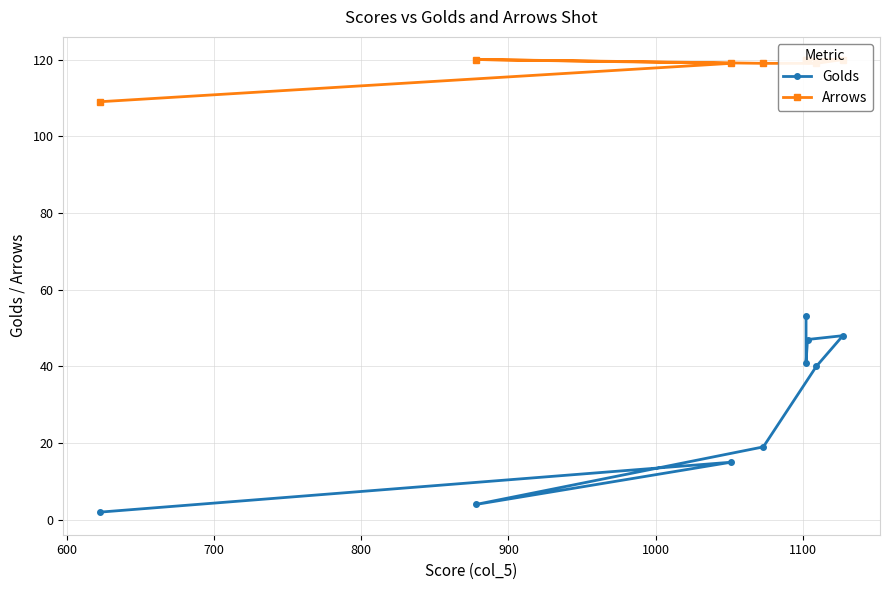

Rank the series by their maximum value, from highest to lowest.

Arrows, Golds